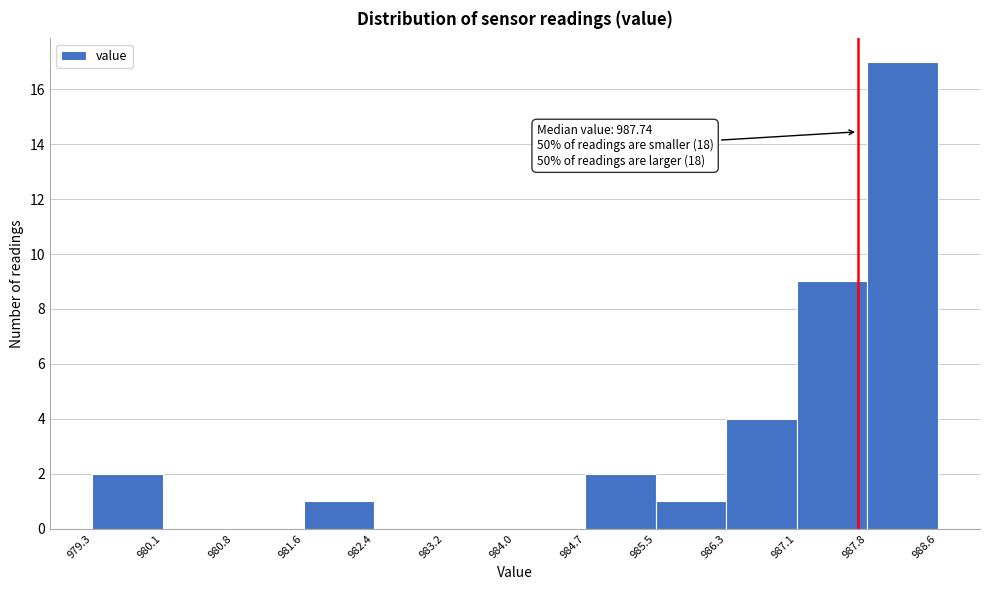

Over which range of the x-axis is the bar tallest?

987.8 to 988.6